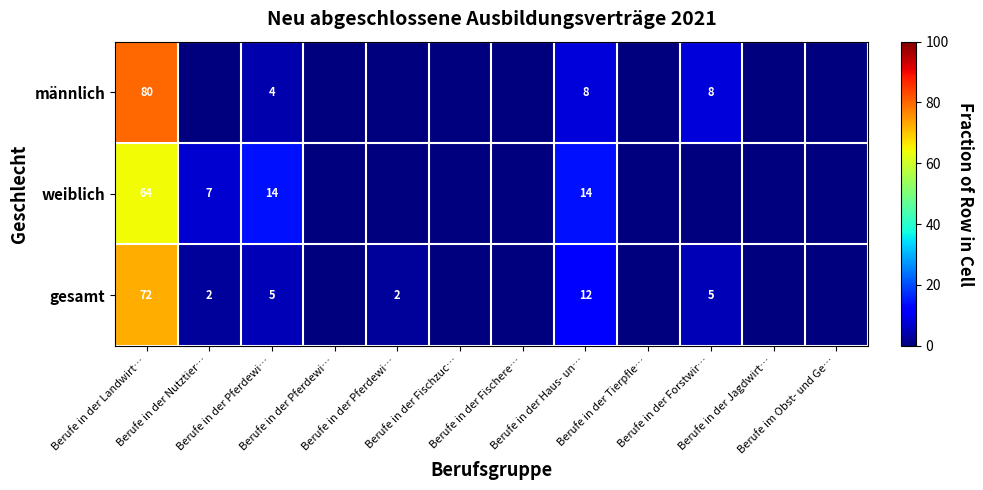

Is the value of weiblich at Berufe in der Haus- un… greater than the value of gesamt at Berufe in der Fischere…?

Yes